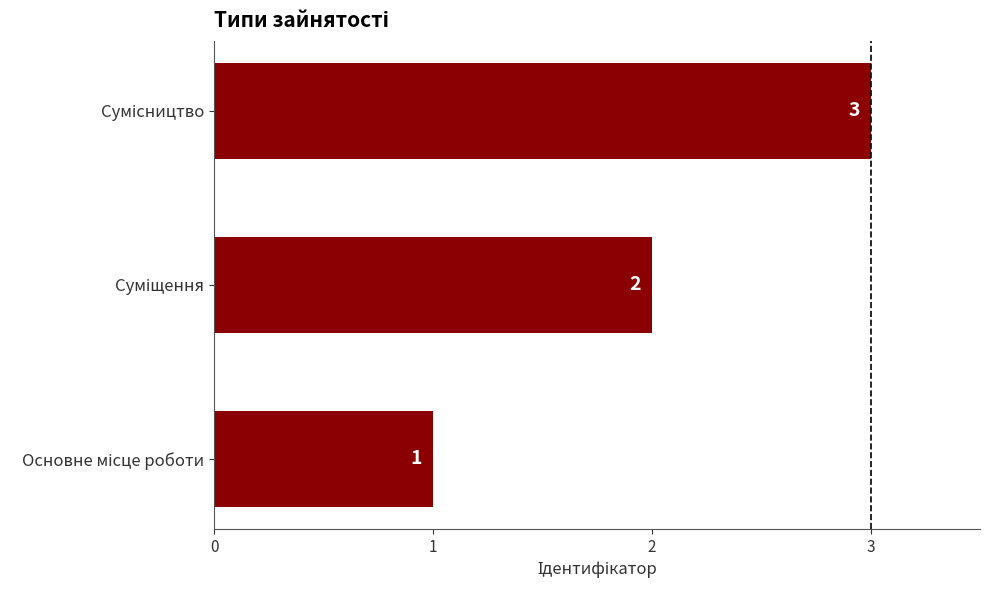

How many bars are there in total?

3